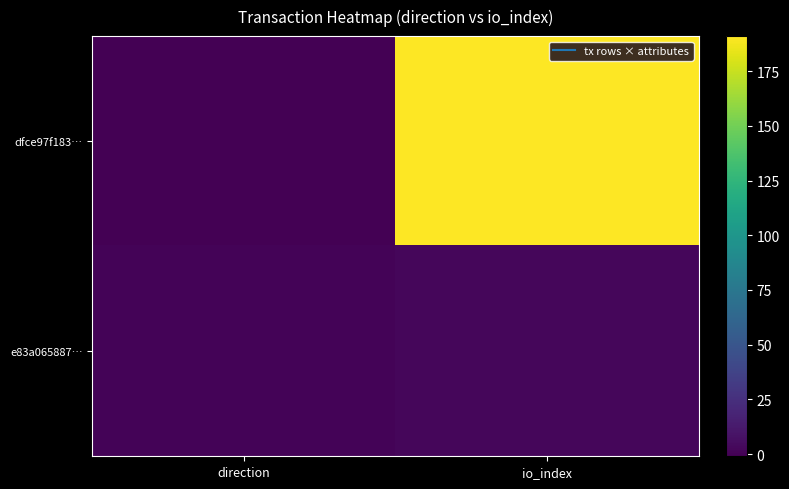

How many data points does each series have?

2